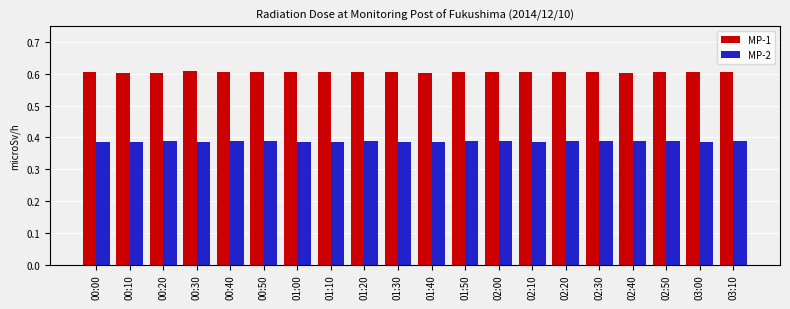

At how many categories does at least one series exceed 0?

20